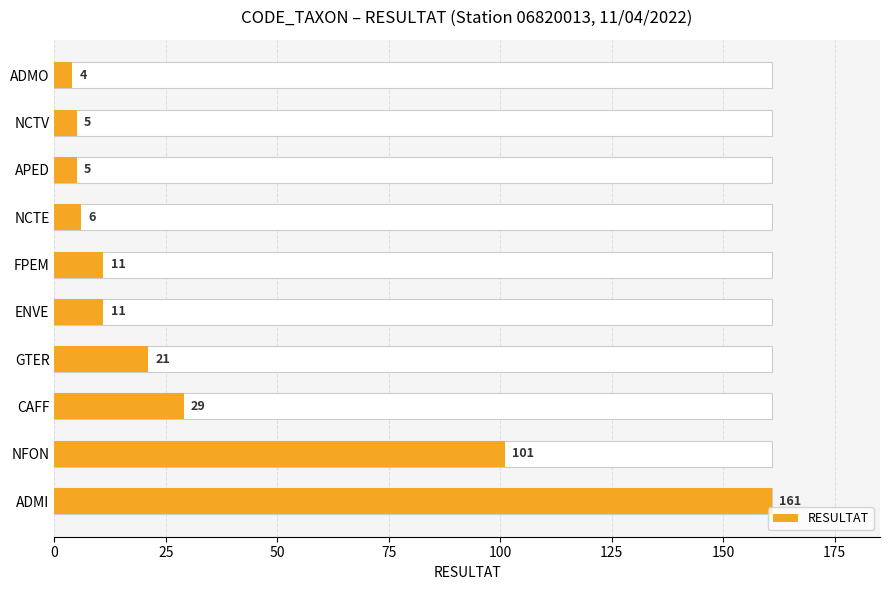

What is the value of the 6th bar from the left?

11